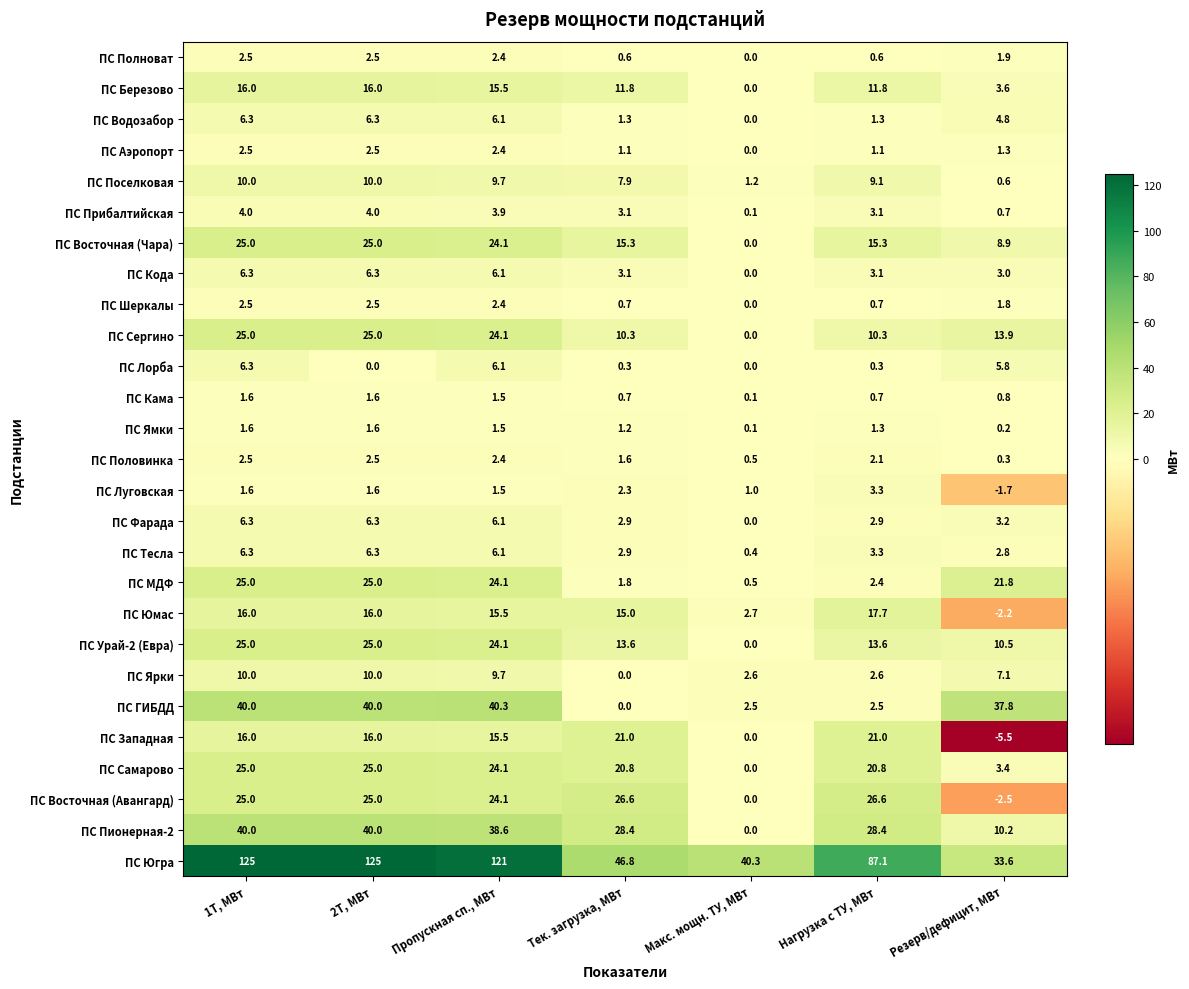

What is the difference between the maximum and minimum values in the ПС Восточная (Чара) series?

25.0